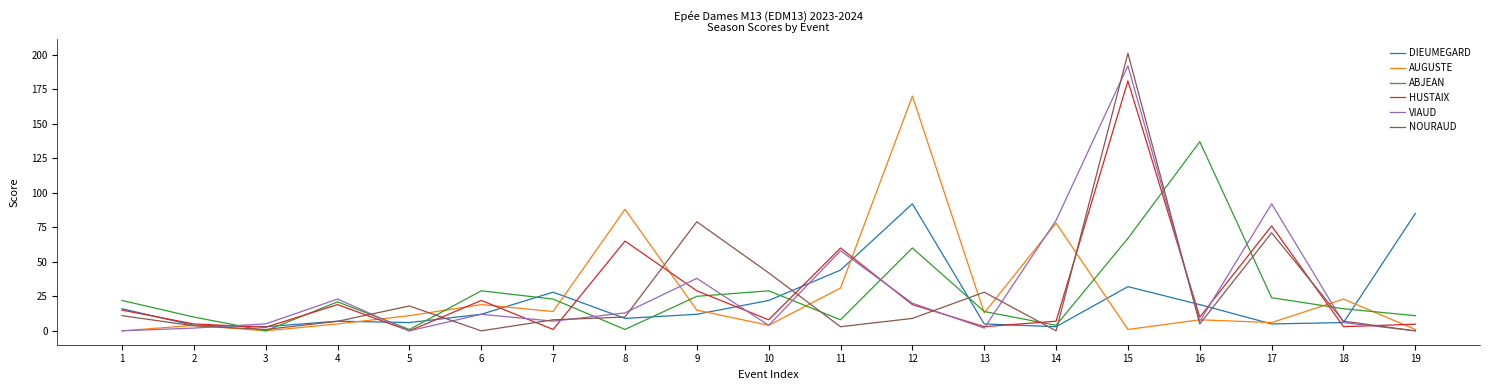

At which category is the sum across all series the highest?

15